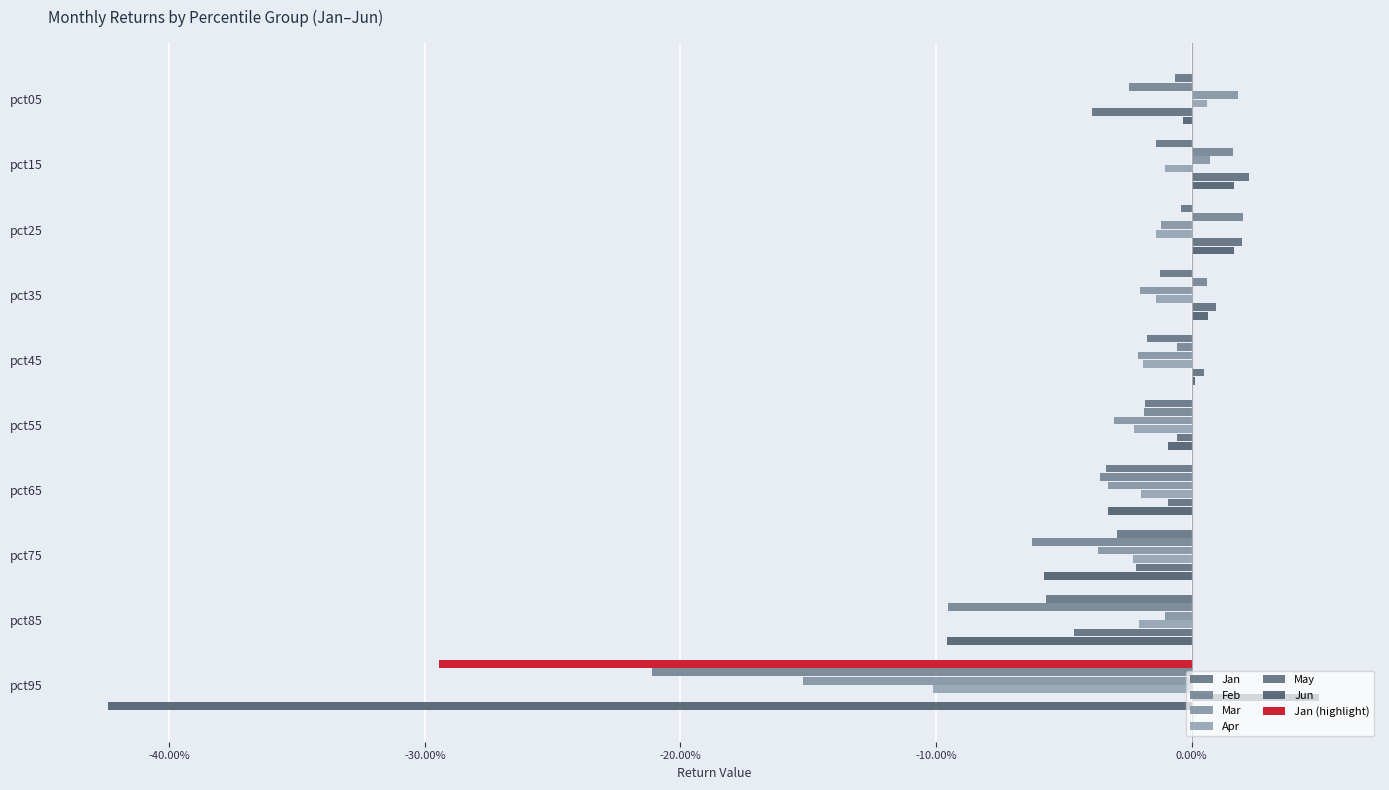

What are all the series names shown in the legend?

Jan, Feb, Mar, Apr, May, Jun